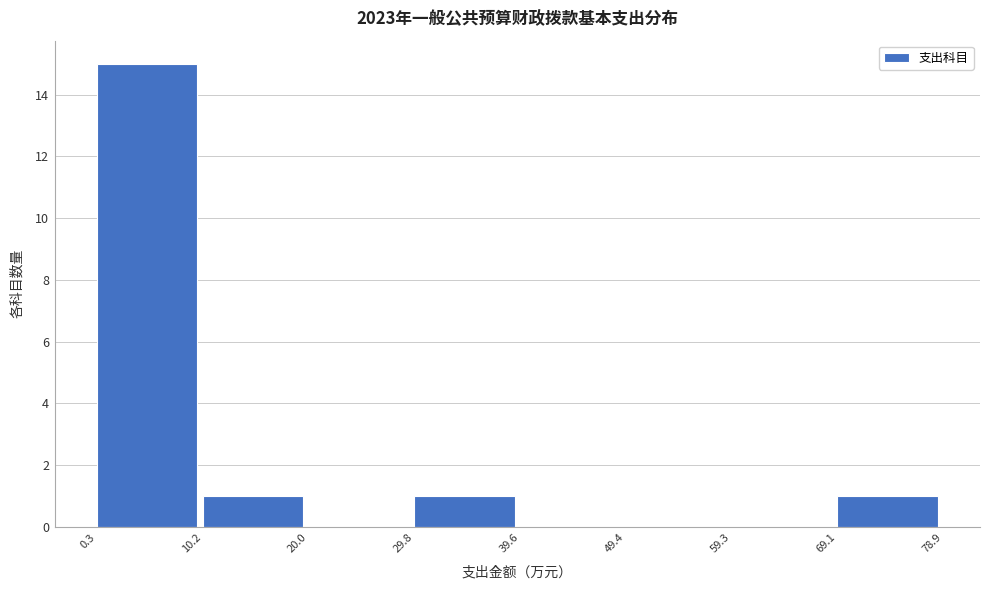

What is the height of the bar covering 0.3 to 10.2 on the x-axis? The values are not printed on the chart, so give them approximately, as read against the axis.

15